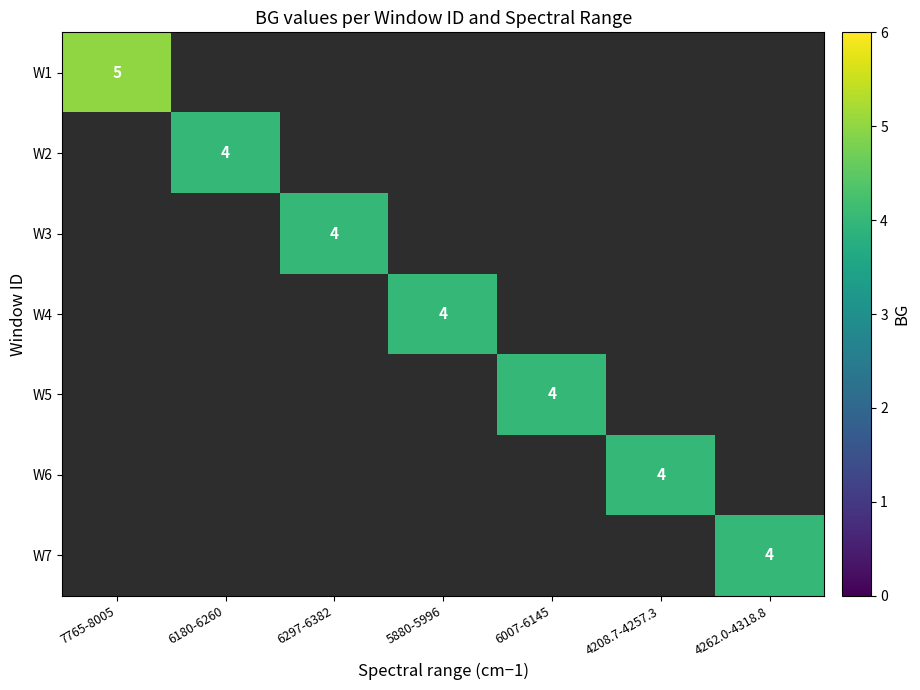

What is the greatest value displayed?

5.0